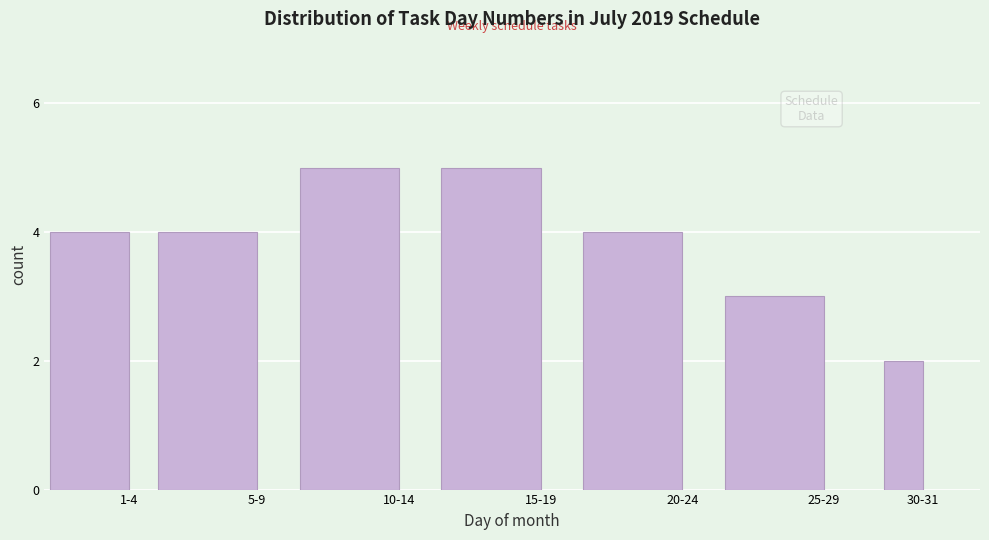

Reading left to right, what are all the values shown in this chart?

4	4	5	5	4	3	2